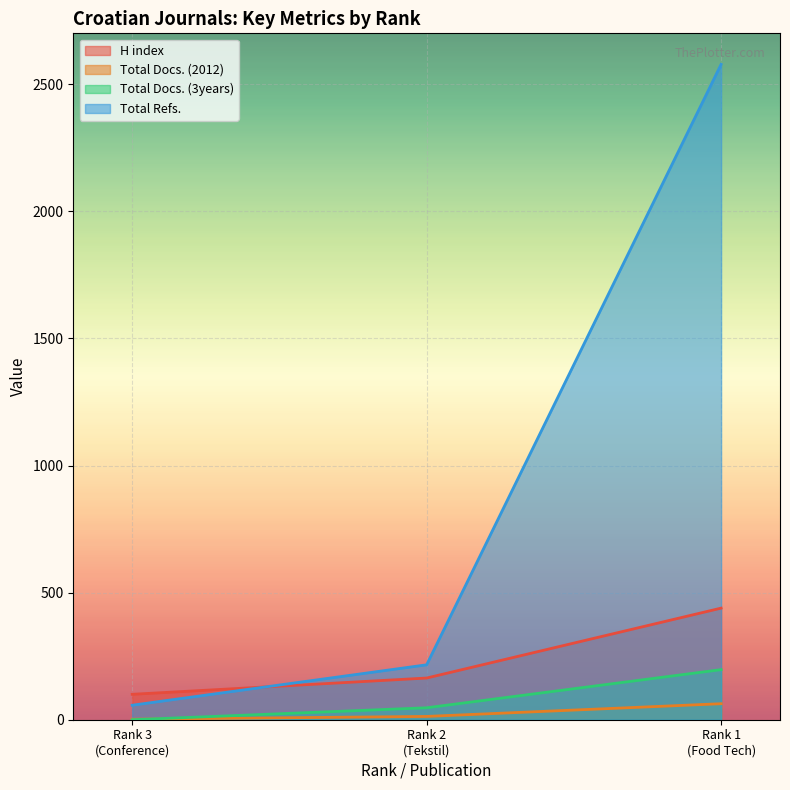

What is the greatest value displayed?

2578